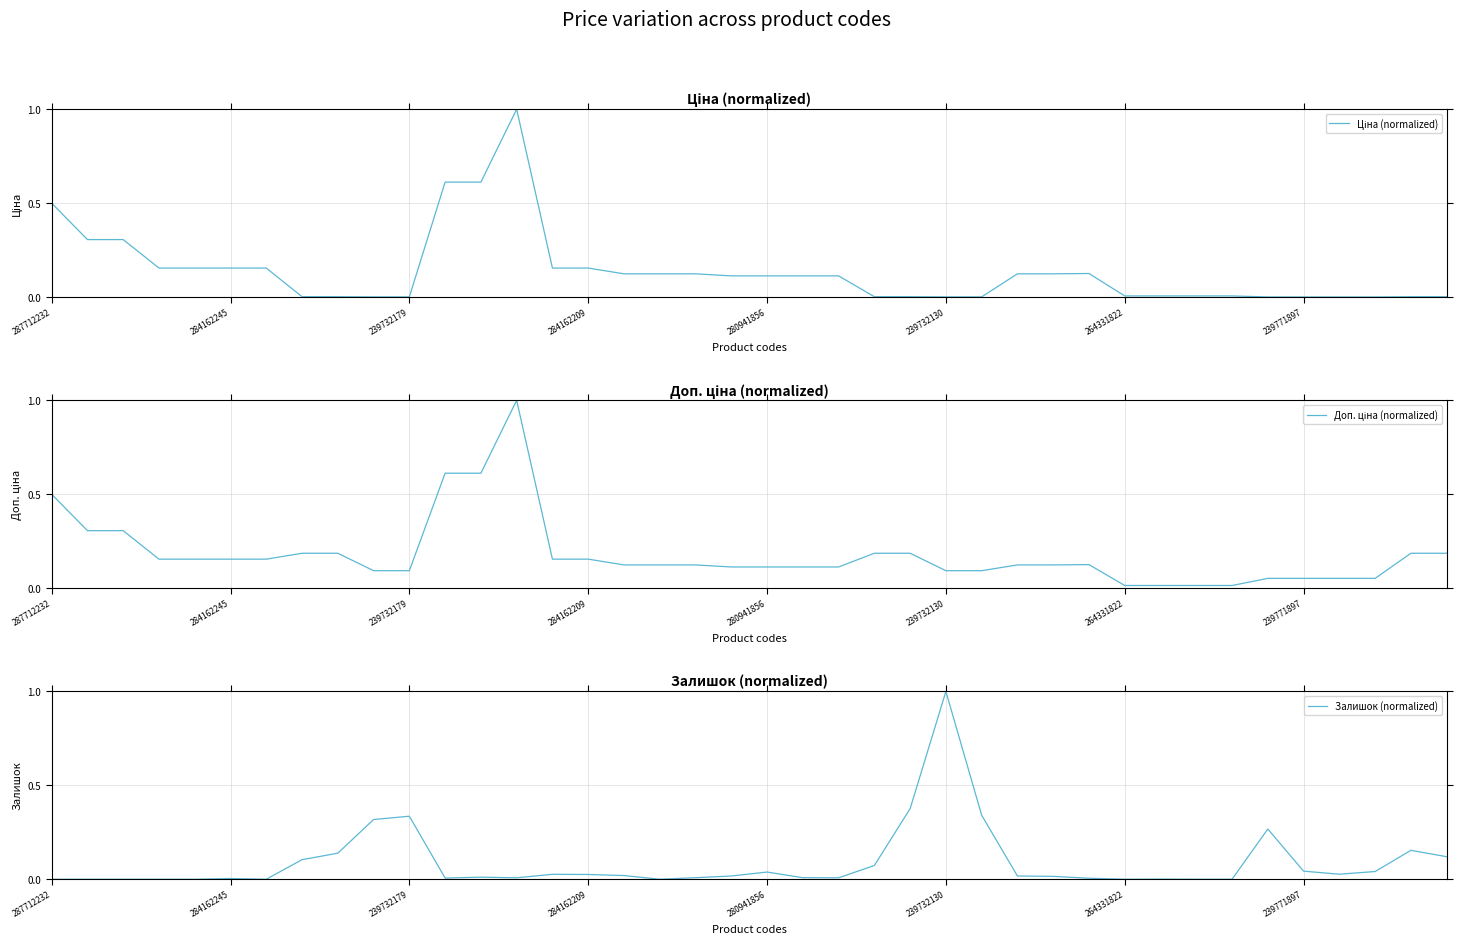

Reading right to left, extract all data points from this chart.

Ціна (normalized): 0.0	0.0	0.0	0.0	0.0	0.0	0.0	0.0	0.0	0.0	0.1	0.1	0.1	0.0	0.0	0.0	0.0	0.1	0.1	0.1	0.1	0.1	0.1	0.1	0.2	0.2	1.0	0.6	0.6	0.0	0.0	0.0	0.0	0.2	0.2	0.2	0.2	0.3	0.3	0.5
Доп. ціна (normalized): 0.2	0.2	0.1	0.1	0.1	0.1	0.0	0.0	0.0	0.0	0.1	0.1	0.1	0.1	0.1	0.2	0.2	0.1	0.1	0.1	0.1	0.1	0.1	0.1	0.2	0.2	1.0	0.6	0.6	0.1	0.1	0.2	0.2	0.2	0.2	0.2	0.2	0.3	0.3	0.5
Залишок (normalized): 0.1	0.2	0.0	0.0	0.0	0.3	0.0	0.0	0.0	0.0	0.0	0.0	0.0	0.3	1.0	0.4	0.1	0.0	0.0	0.0	0.0	0.0	0.0	0.0	0.0	0.0	0.0	0.0	0.0	0.3	0.3	0.1	0.1	0.0	0.0	0.0	0.0	0.0	0.0	0.0